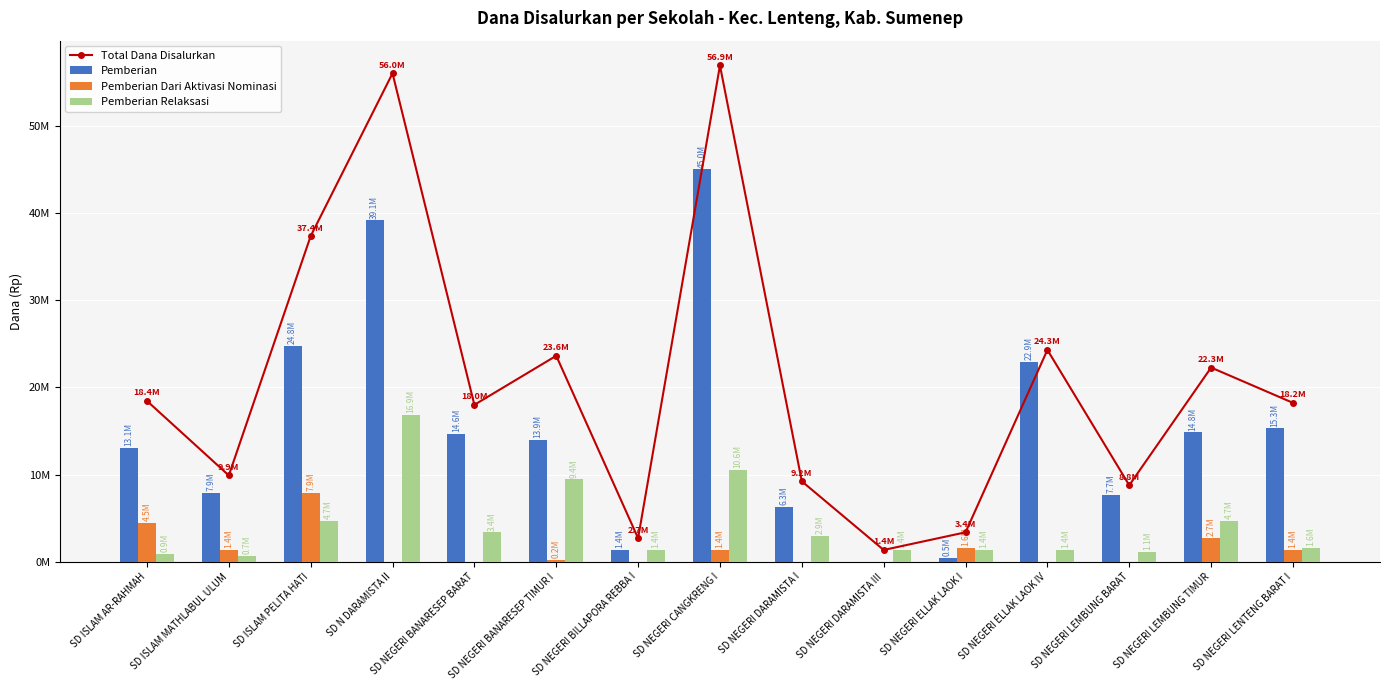

How many distinct data groups are displayed?

4